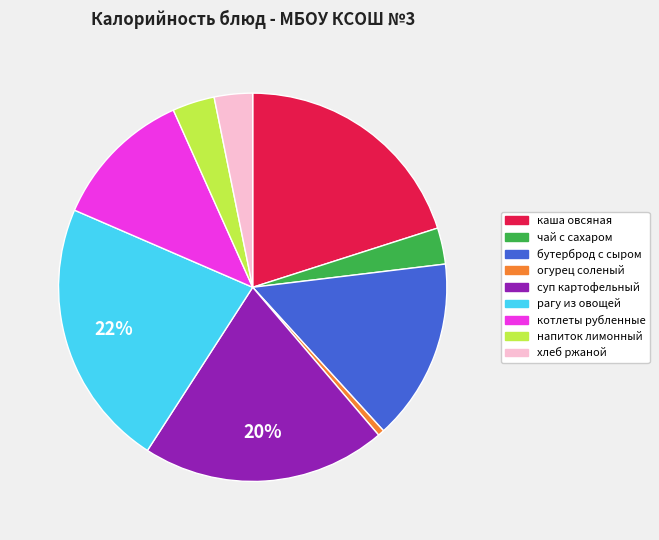

Which has a higher value, огурец соленый or каша овсяная?

каша овсяная